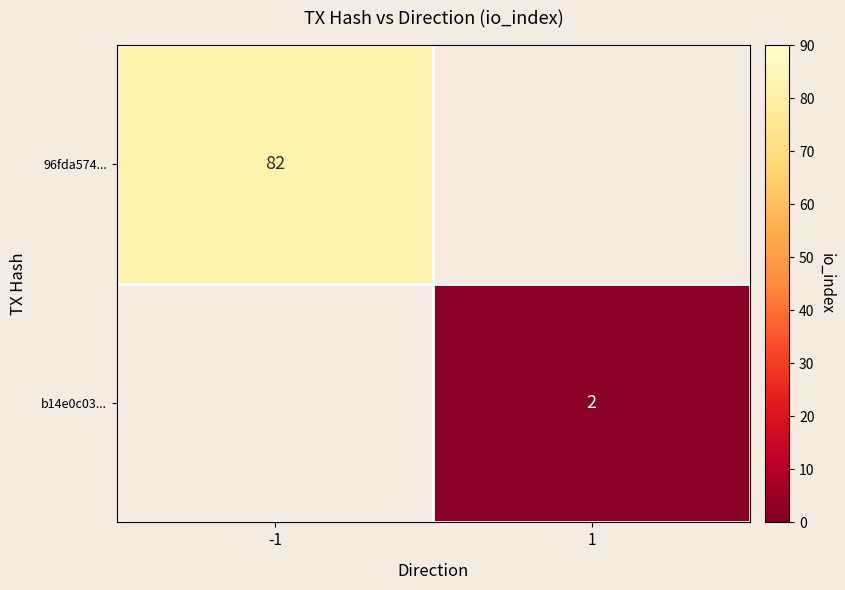

The value of 96fda574... at -1 is 111. True or false?

False